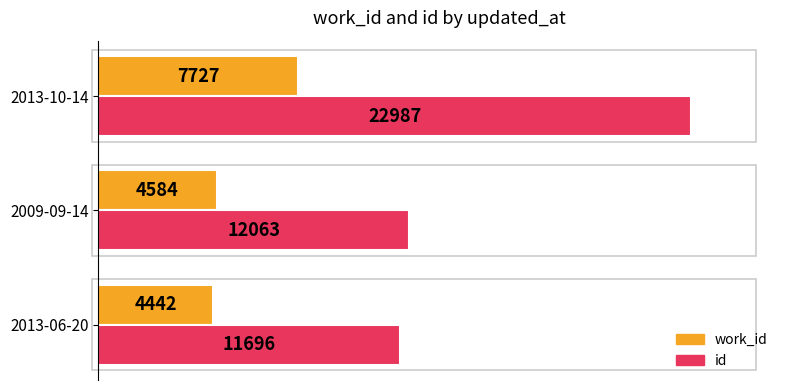

At how many categories does at least one series exceed 0?

3